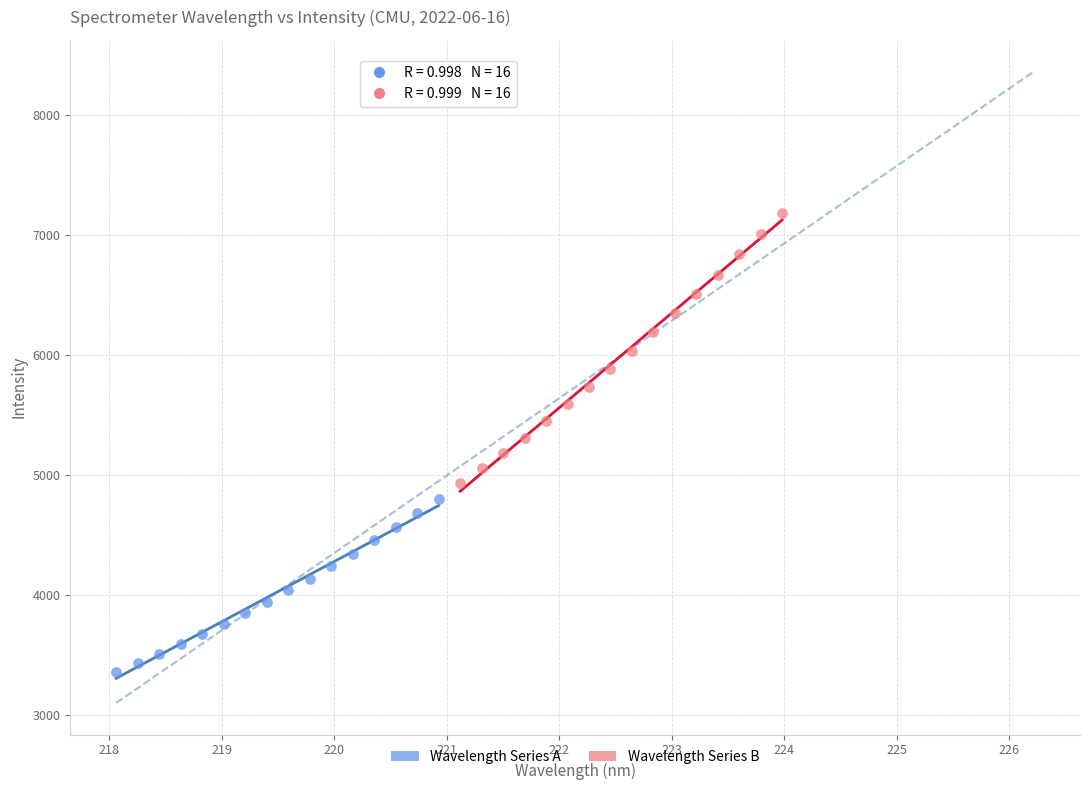

Which series reaches the maximum Y coordinate?

Wavelength Series B